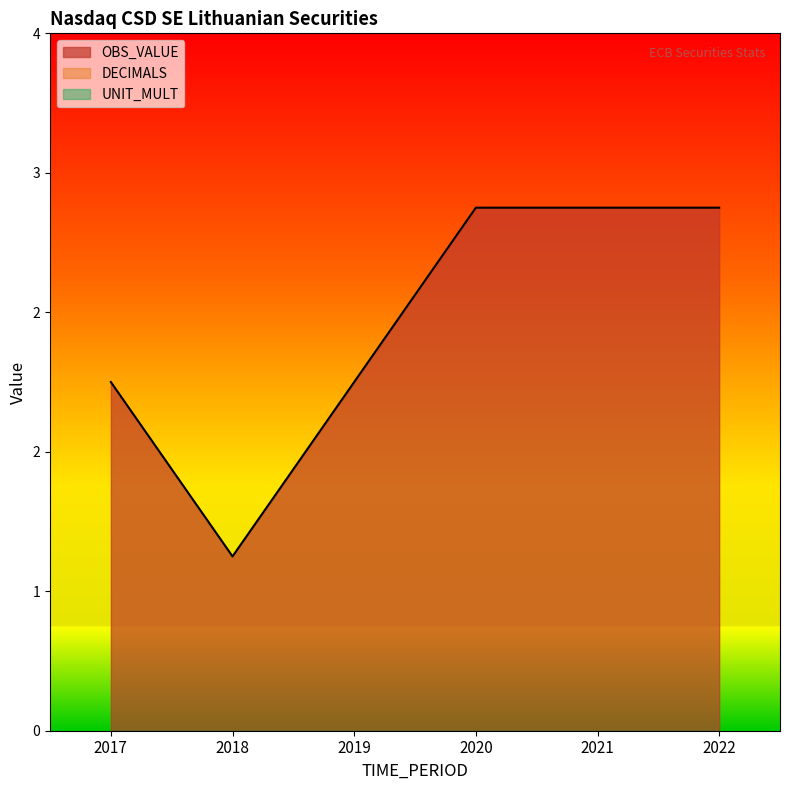

Count the number of data series in this chart.

3